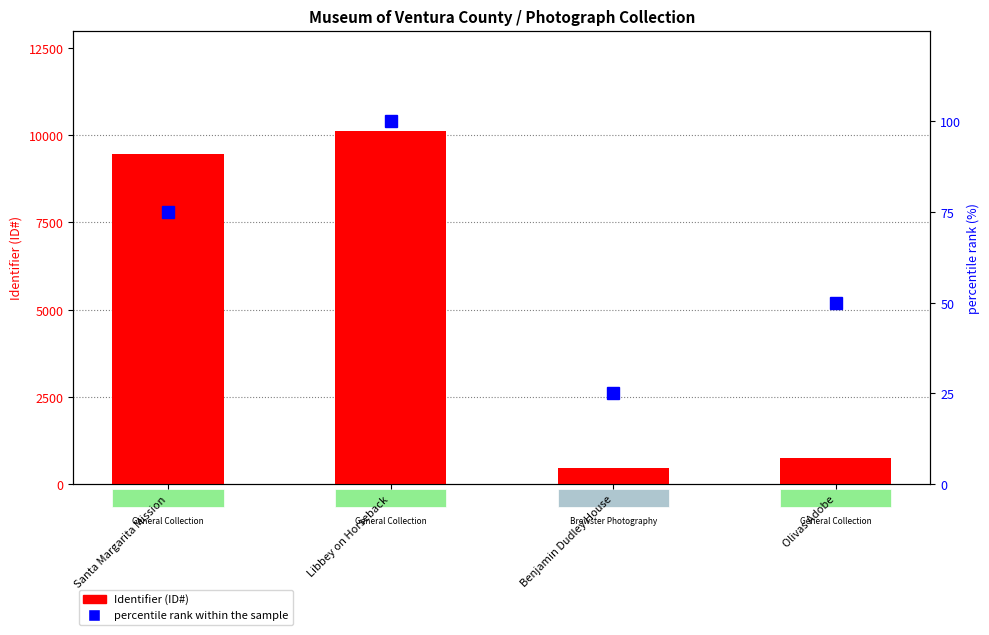

At which label is percentile rank within the sample closest to 62?

Olivas Adobe